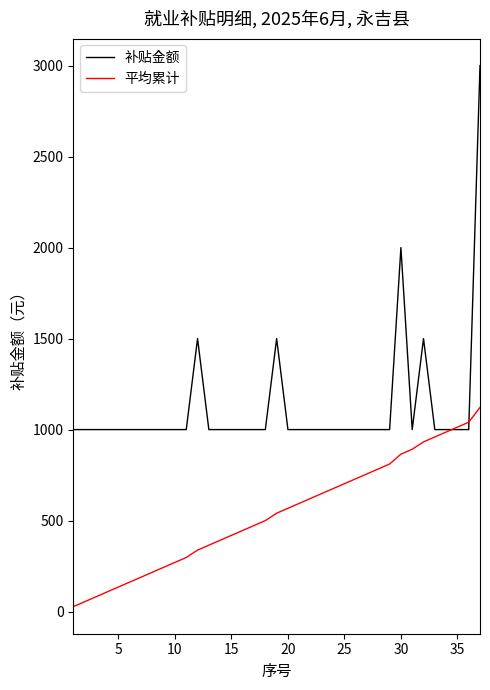

What is the maximum value shown in the chart?

3000.0